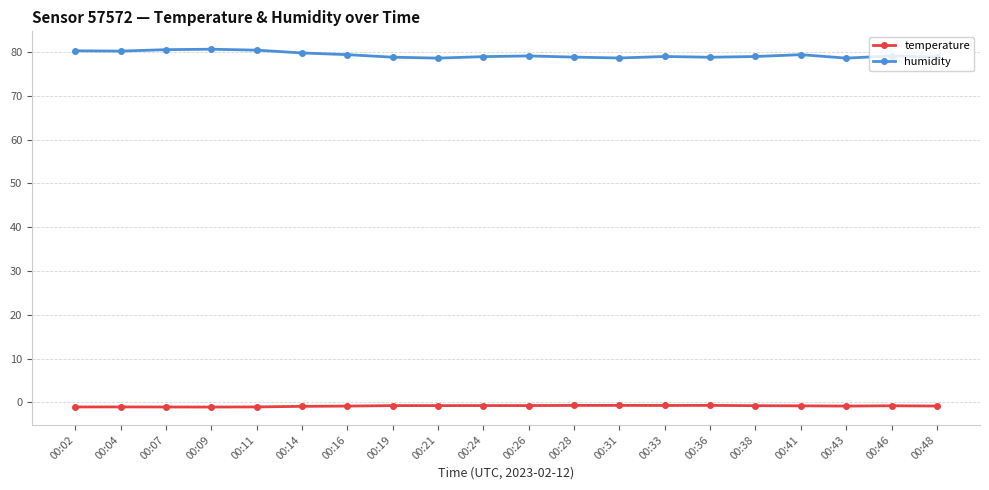

What are all the series names shown in the legend?

temperature, humidity